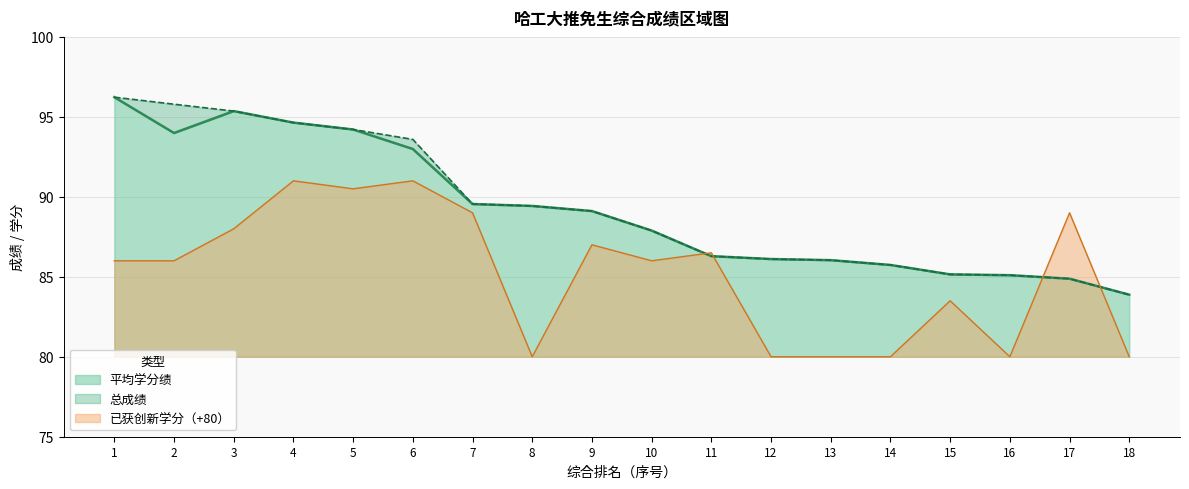

The value of 平均学分绩 at 10 is 124.4. True or false?

False